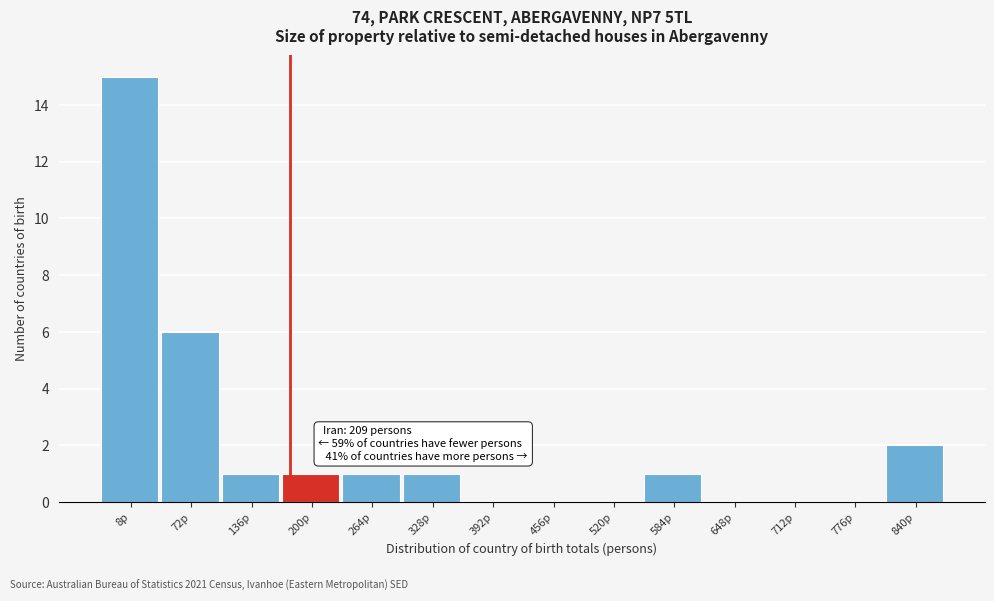

Reading left to right, transcribe all the data shown in this chart.

8p=15	72p=6	136p=1	200p=1	264p=1	328p=1	392p=0	456p=0	520p=0	584p=1	648p=0	712p=0	776p=0	840p=2